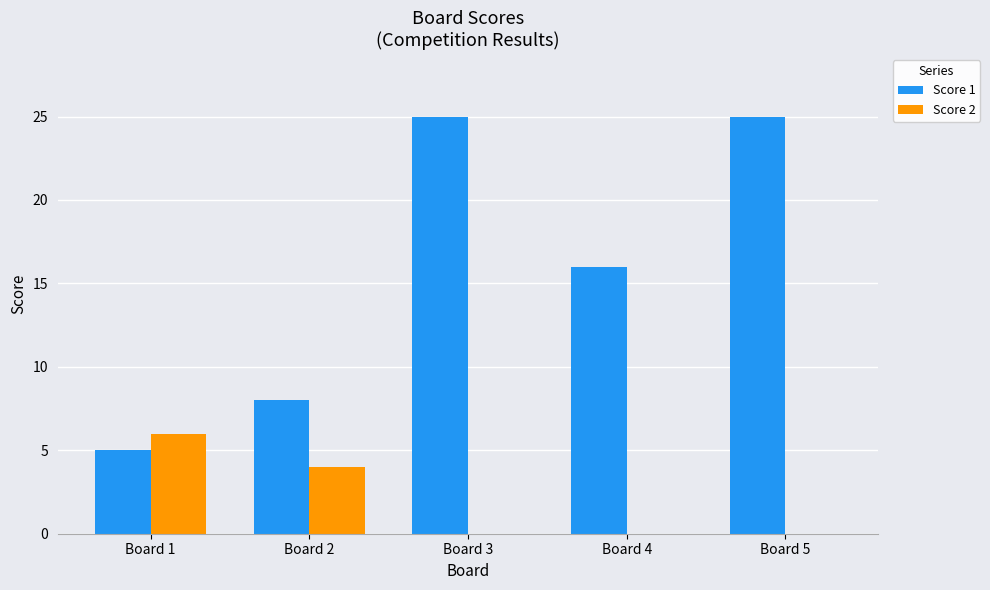

Which series has the widest spread of values?

Score 1